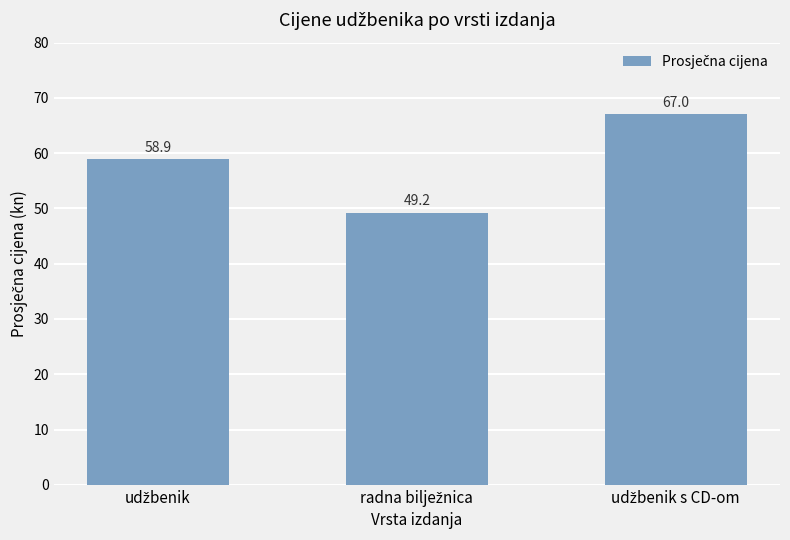

What is the smallest value displayed?

49.2